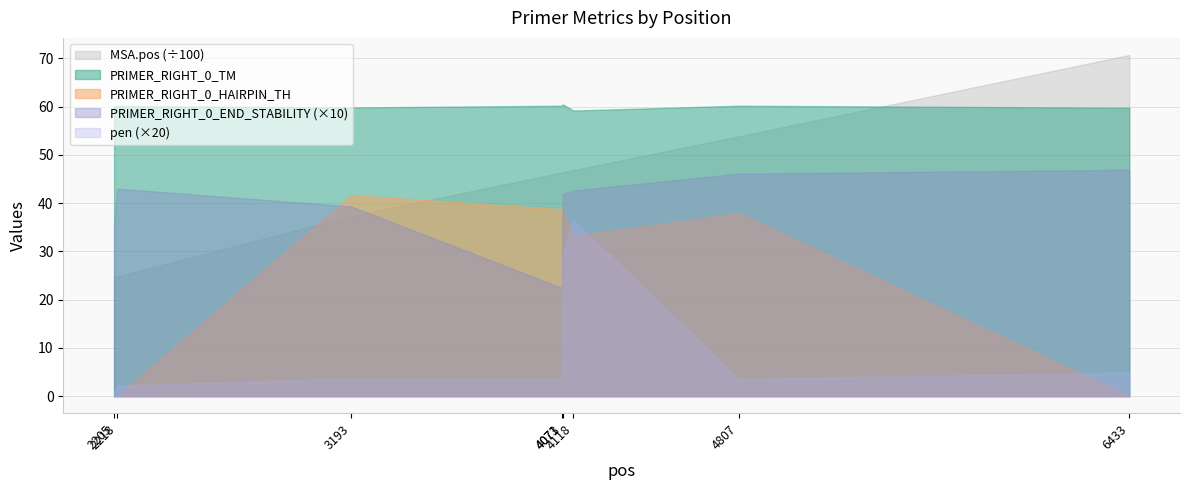

True or false: PRIMER_RIGHT_0_TM and PRIMER_RIGHT_0_HAIRPIN_TH cross at least once.

False